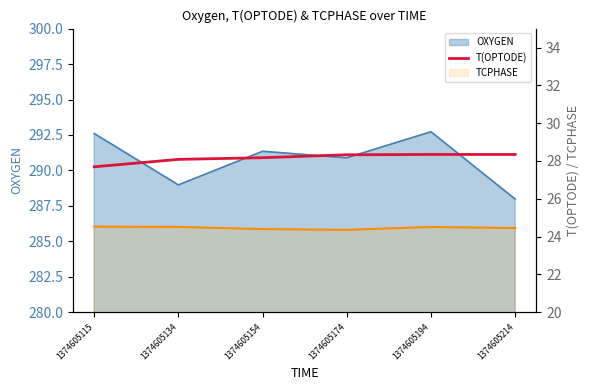

How many values exceed 28?

5